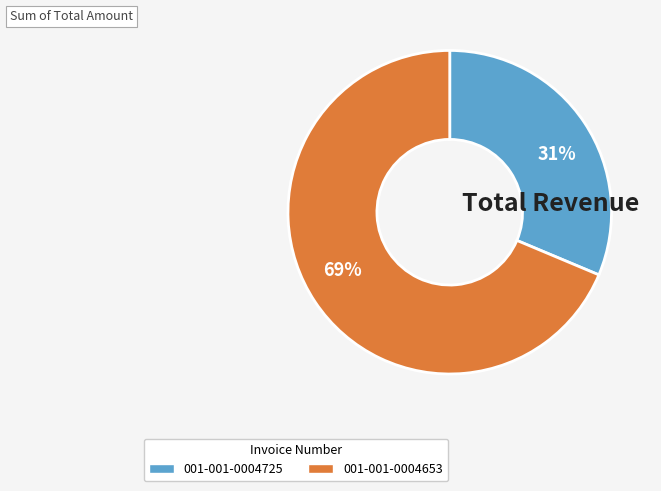

To the nearest percent, what is the combined percentage of 001-001-0004725 and 001-001-0004653?

100%